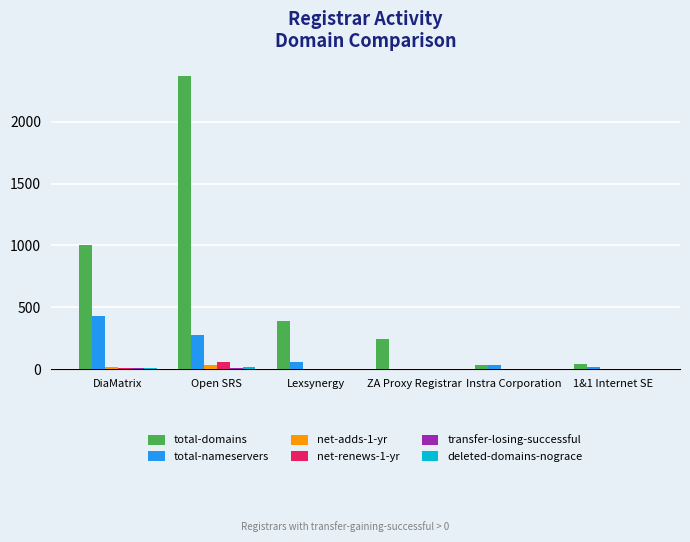

What is the maximum value for total-domains?

2373